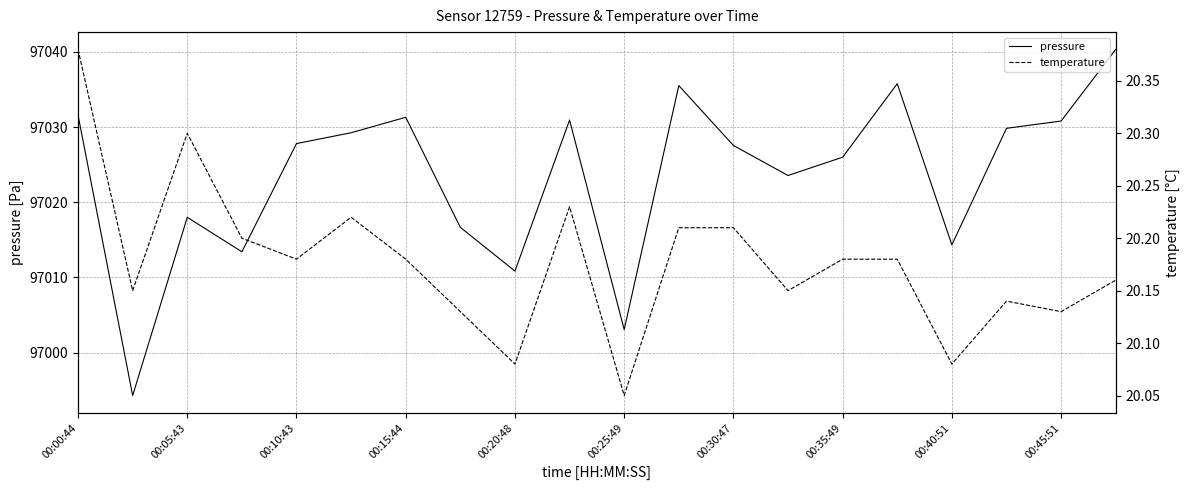

What is the average value of the temperature series?

20.2